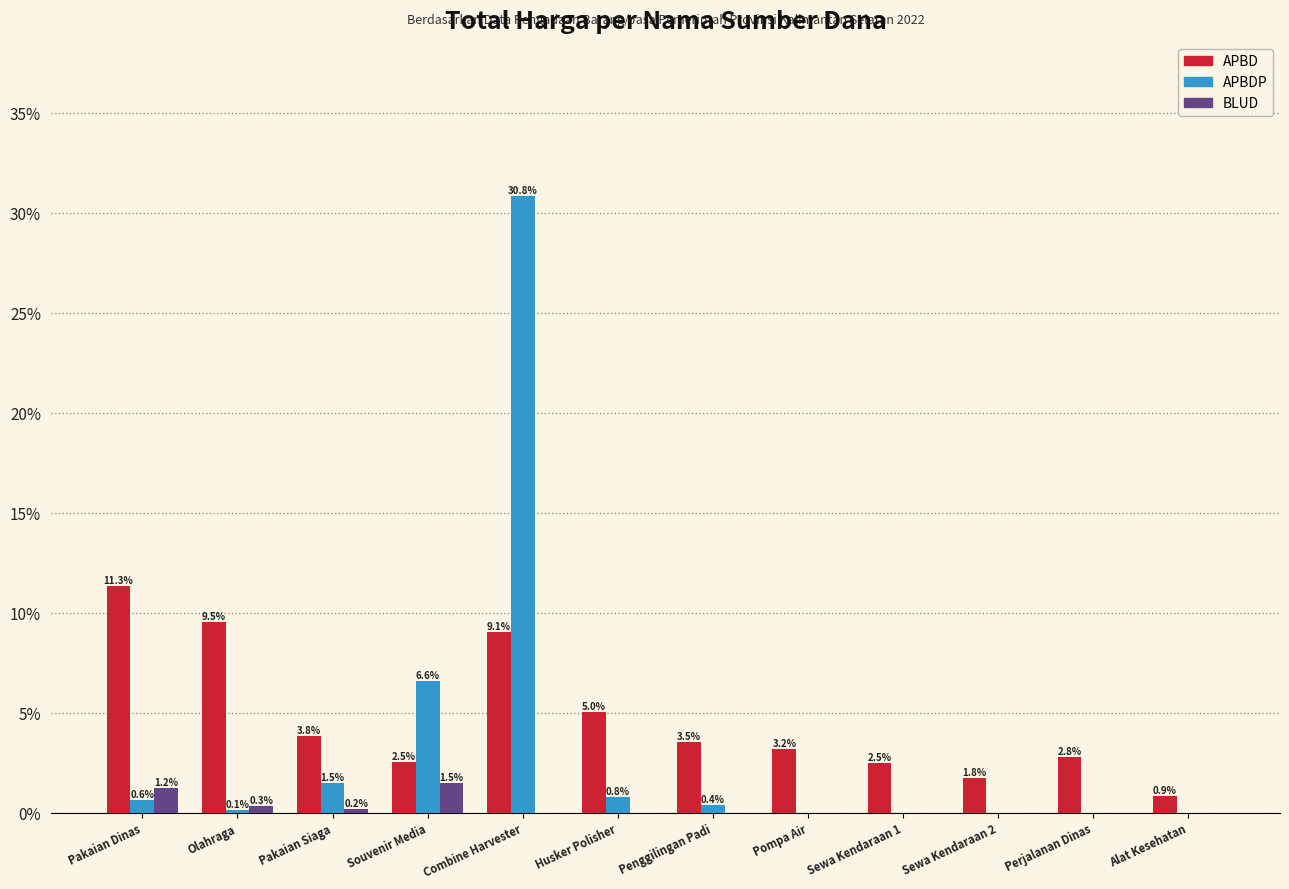

What is the average value of the APBDP series?

3.4